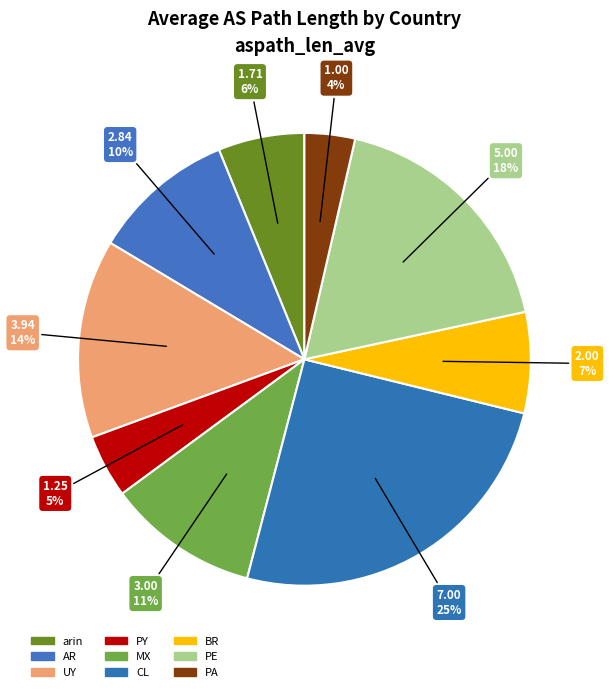

What is the change in value from arin to PE?

+3.3